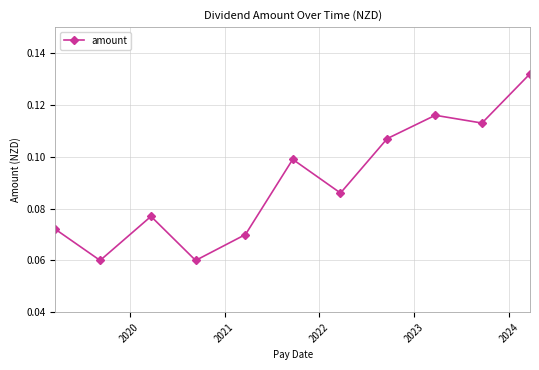

What is the sum of all values?

1.0